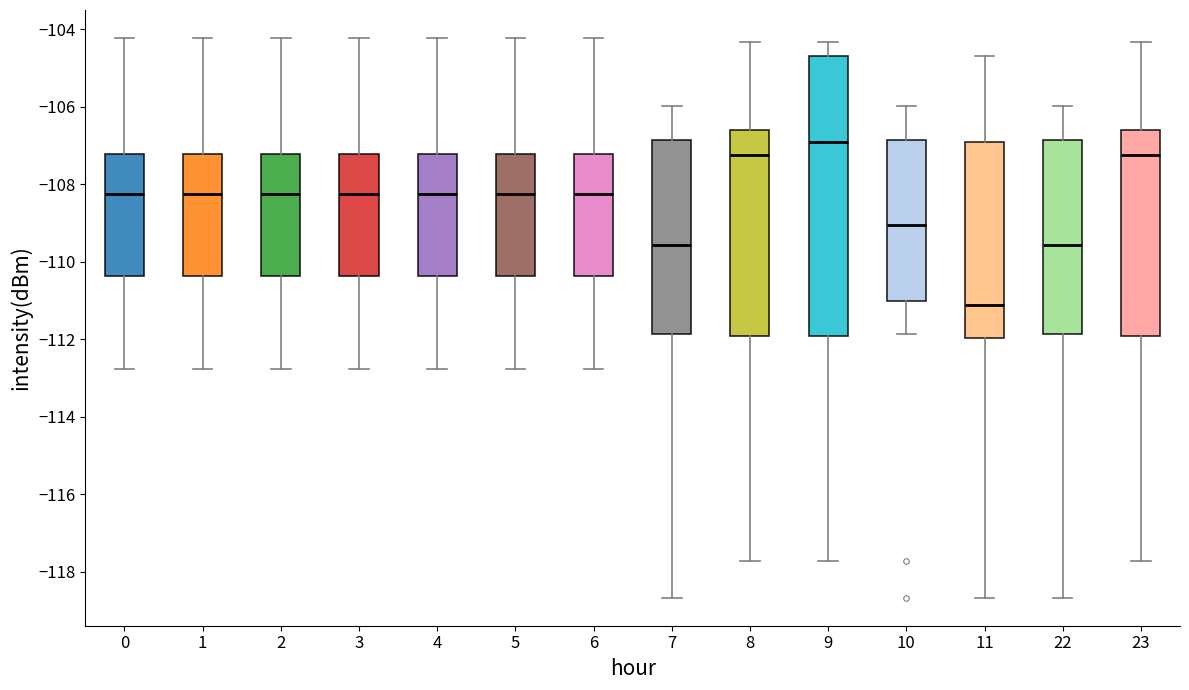

Which box is the tallest, from its lower edge to its upper edge?

9